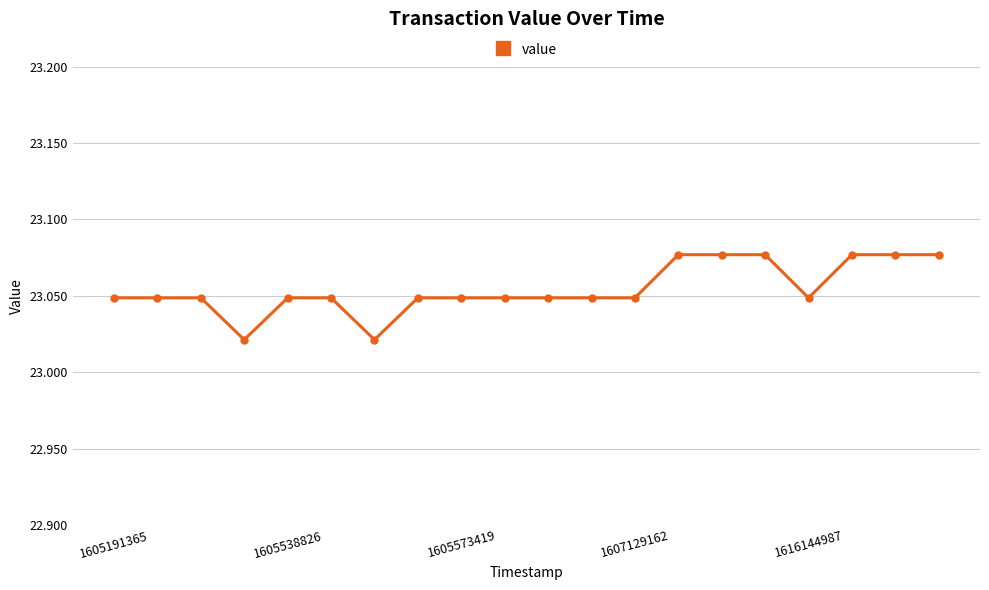

What is the sum of all values?

461.1